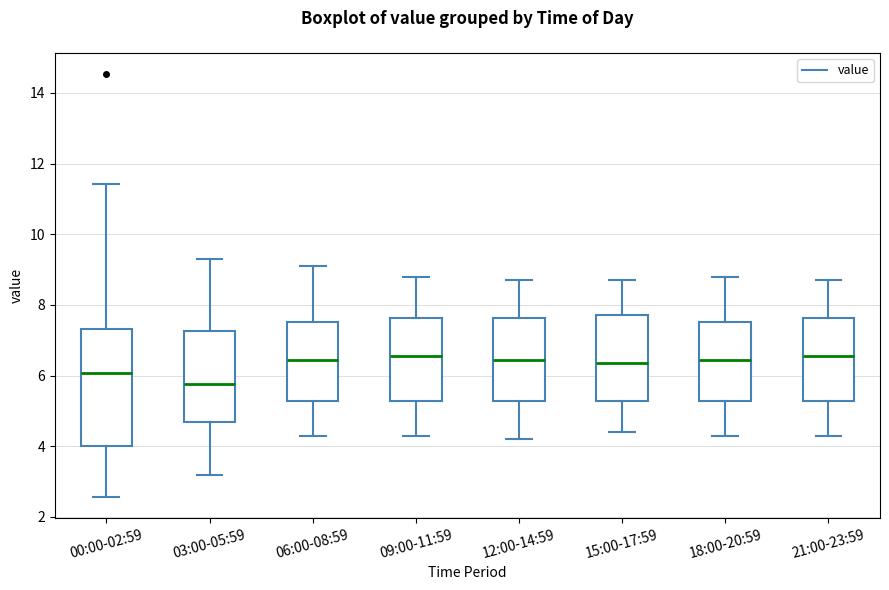

Where does the median line of the box for 12:00-14:59 sit on the y-axis? The values are not printed on the chart, so give them approximately, as read against the axis.

6.4